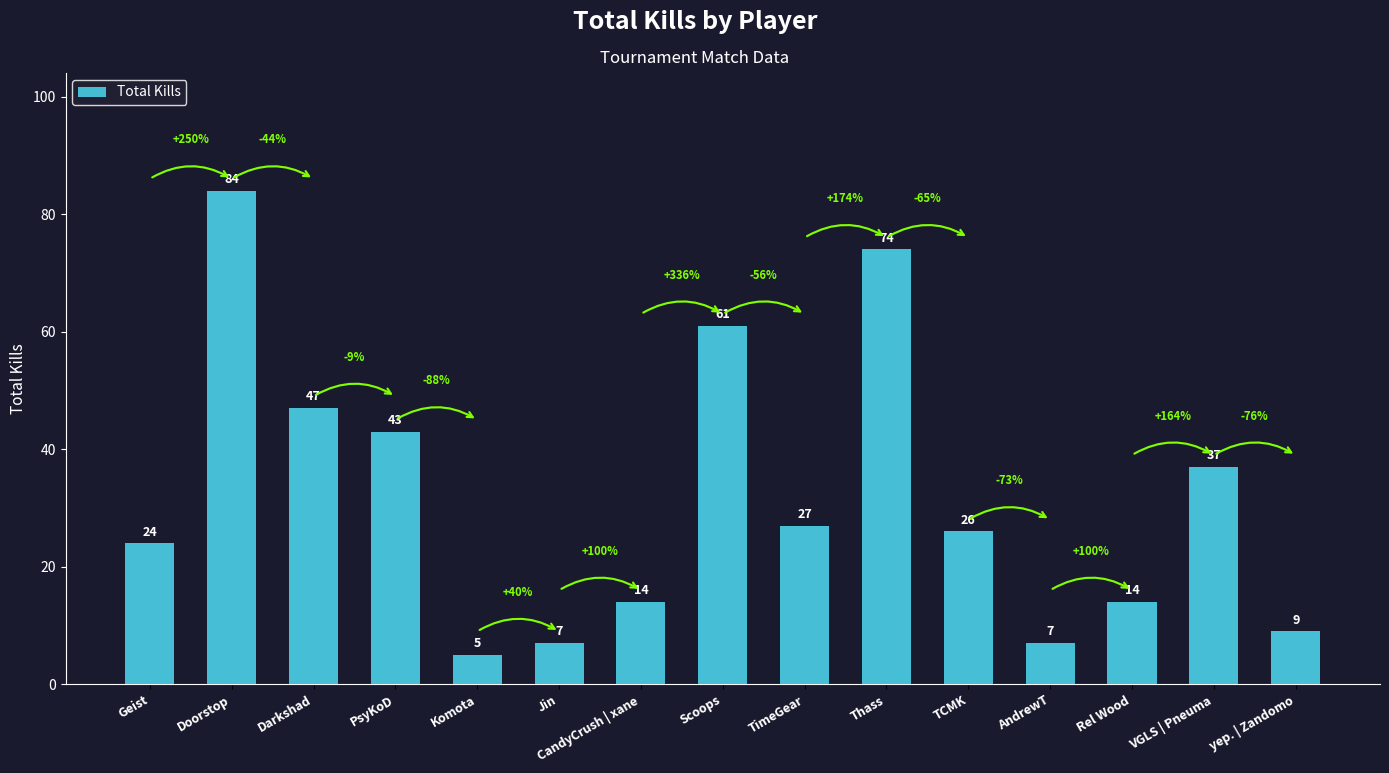

What position from the right is Komota?

11